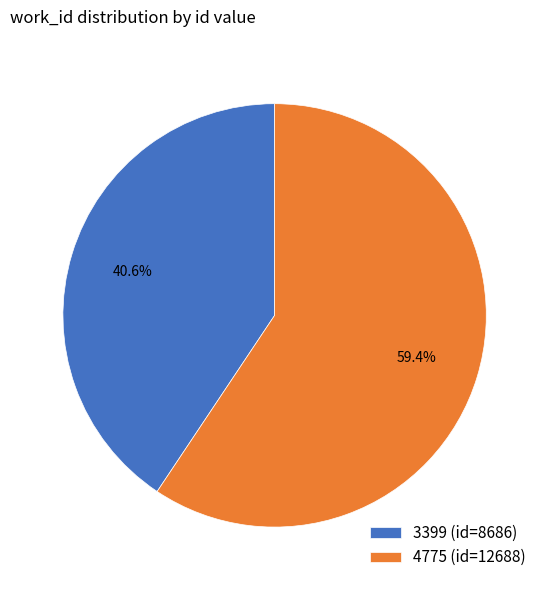

To the nearest percent, what is the difference between the 3399 and 4775 slice percentages?

19%